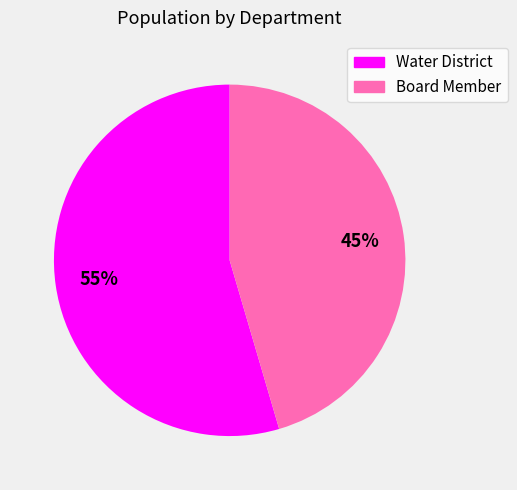

Approximately how many times larger is the value at Board Member compared to Water District?

0.8